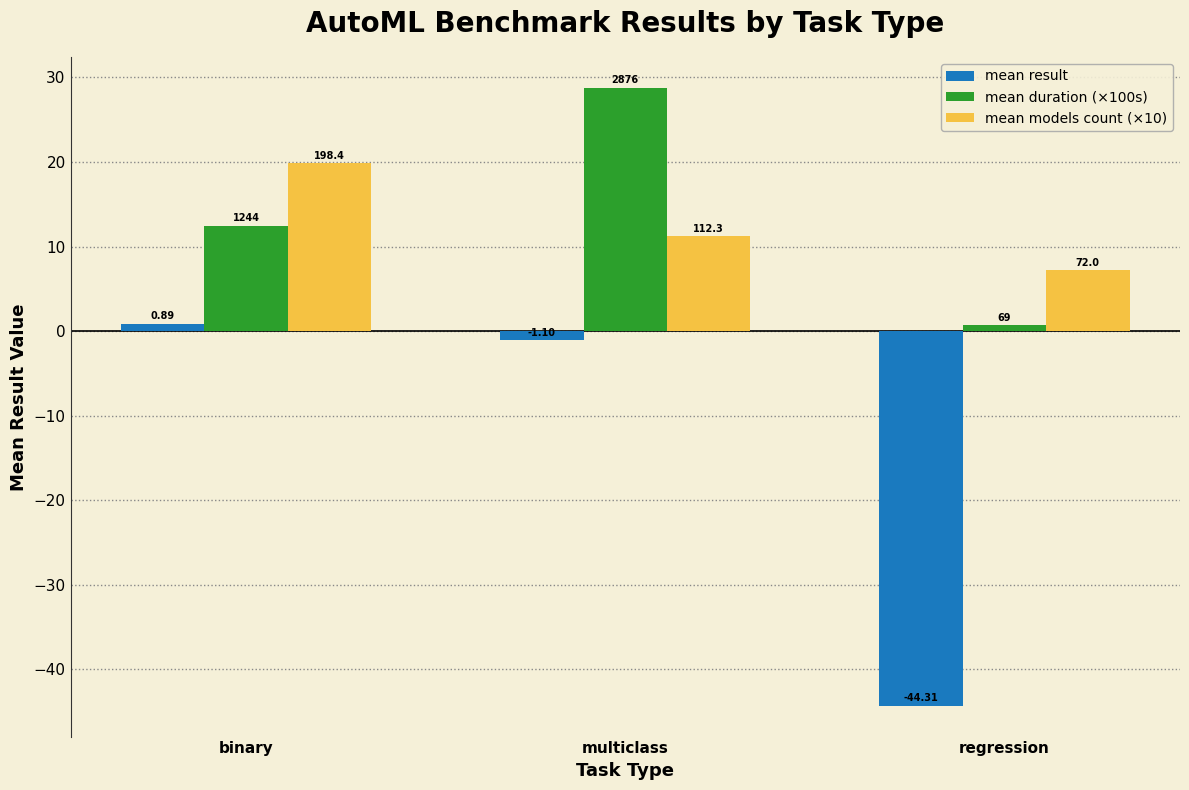

How many bars are there in total?

9